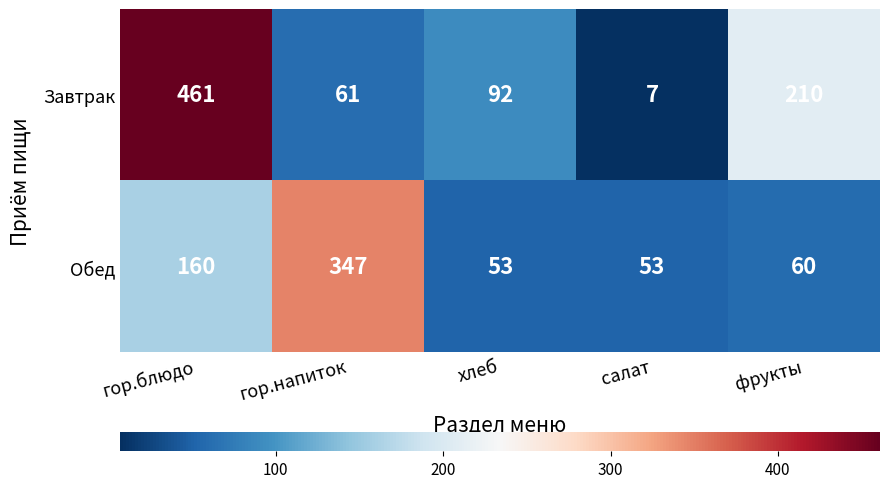

Reading left to right, what are all the values shown in this chart?

Завтрак: 461	61	92	7	210
Обед: 160	347	53	53	60